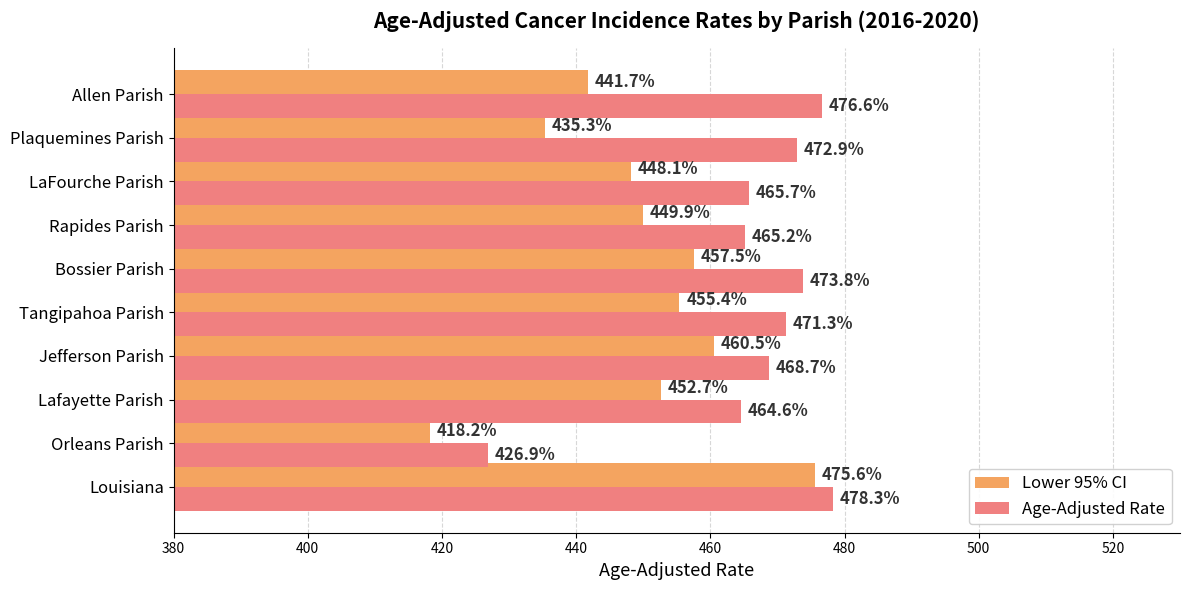

What is the approximate value of Lower 95% CI at Rapides Parish?

449.9